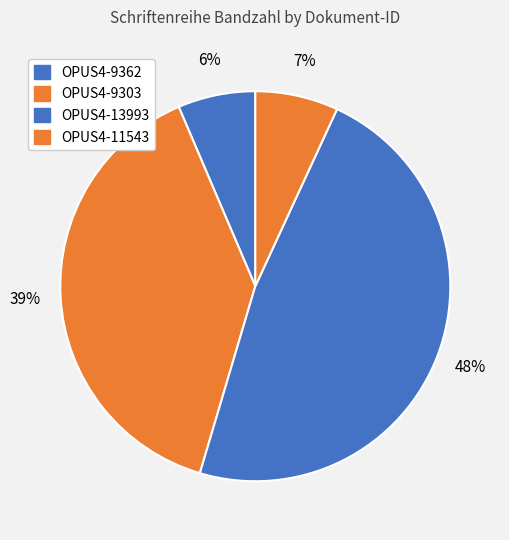

Count the number of slices in the pie.

4